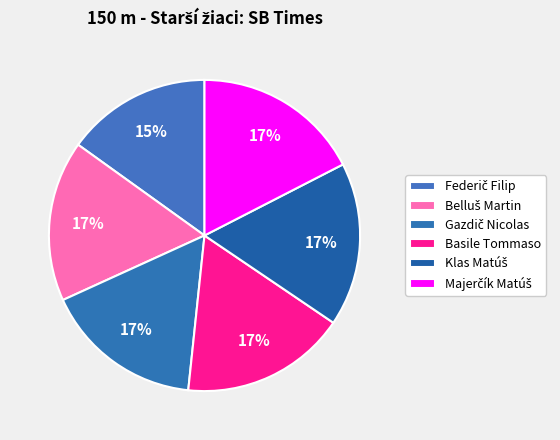

How many slices are in this pie chart?

6